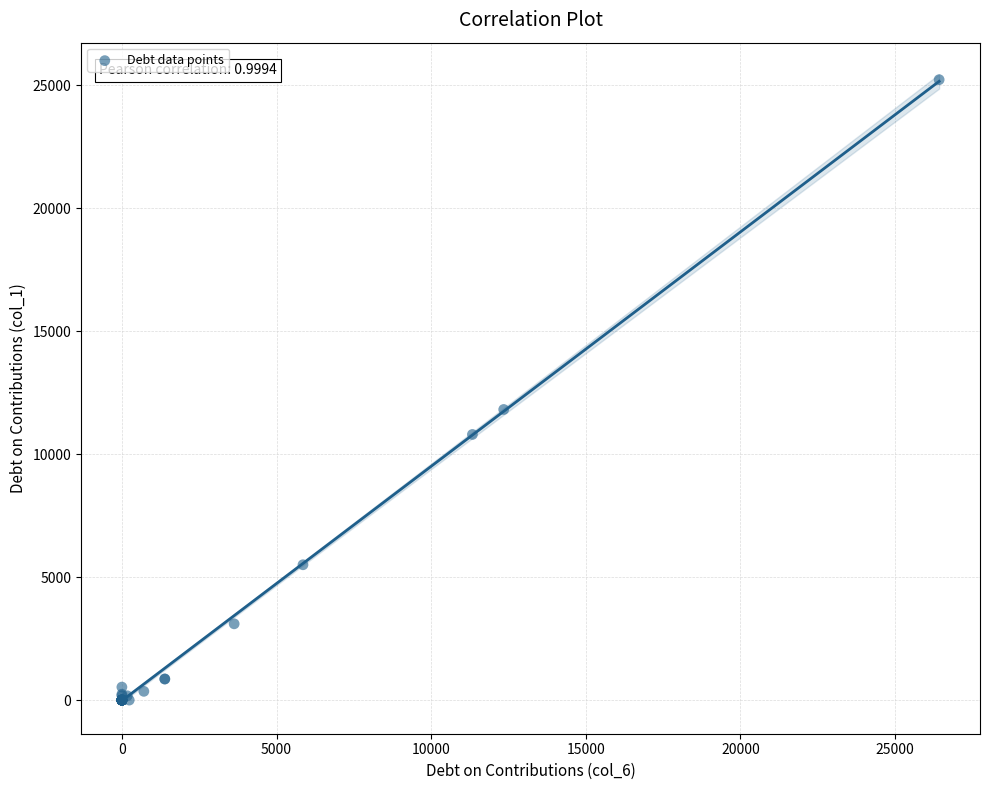

What Y value in the scatter plot is closest to 12608?

11812.6